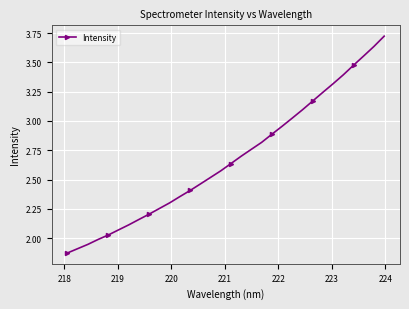

What is the difference between the second highest and second lowest values?

1.7